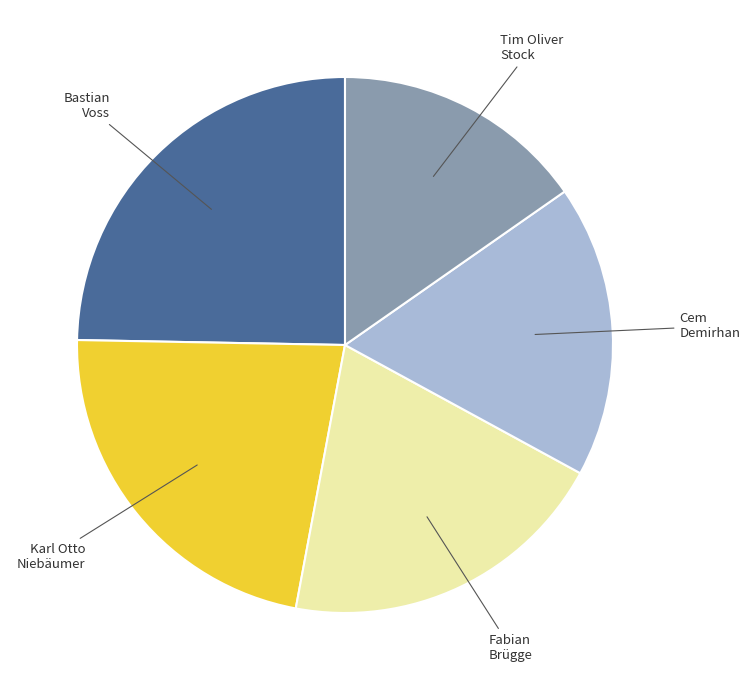

Is there a majority slice in this chart?

No